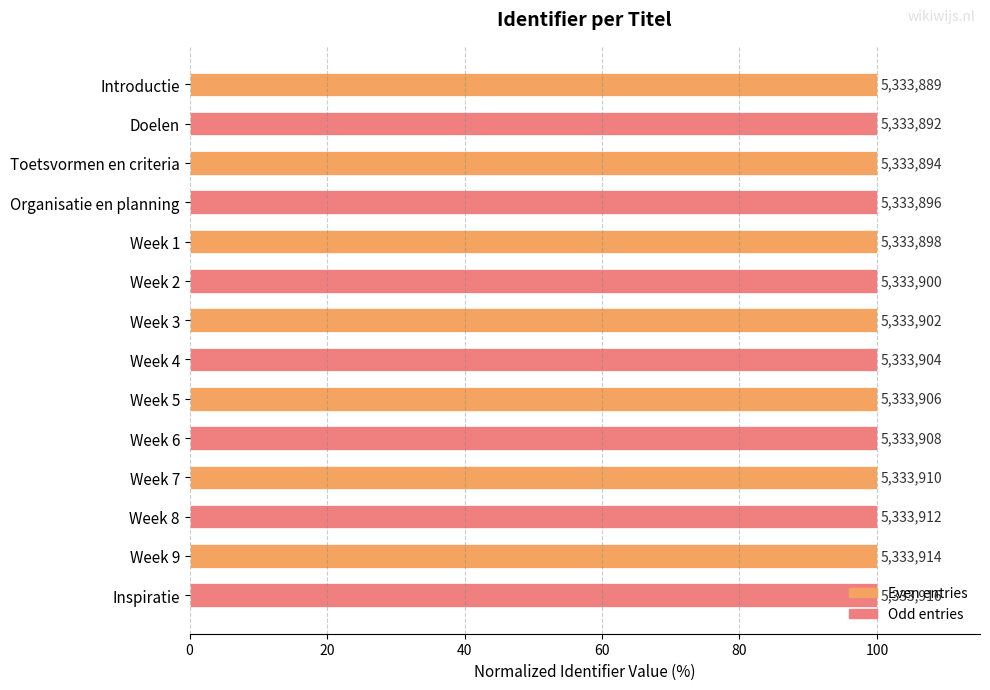

Rank the categories by value from highest to lowest.

Inspiratie, Week 9, Week 8, Week 7, Week 6, Week 5, Week 4, Week 3, Week 2, Week 1, Organisatie en planning, Toetsvormen en criteria, Doelen, Introductie